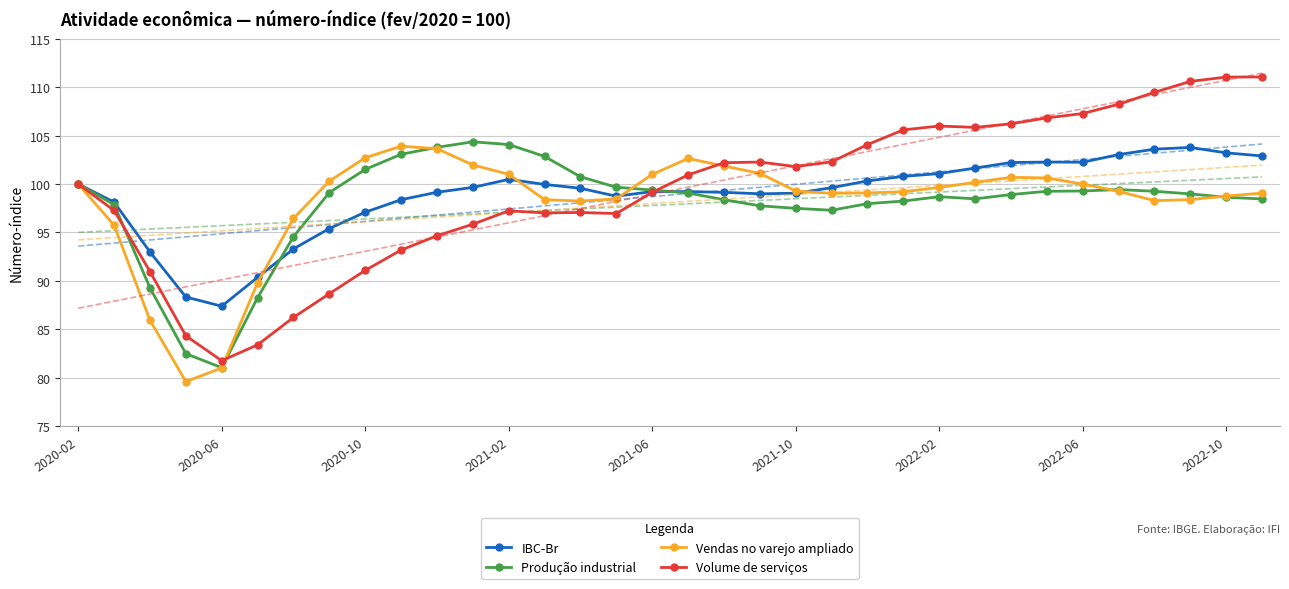

What position from the left is 10?

11